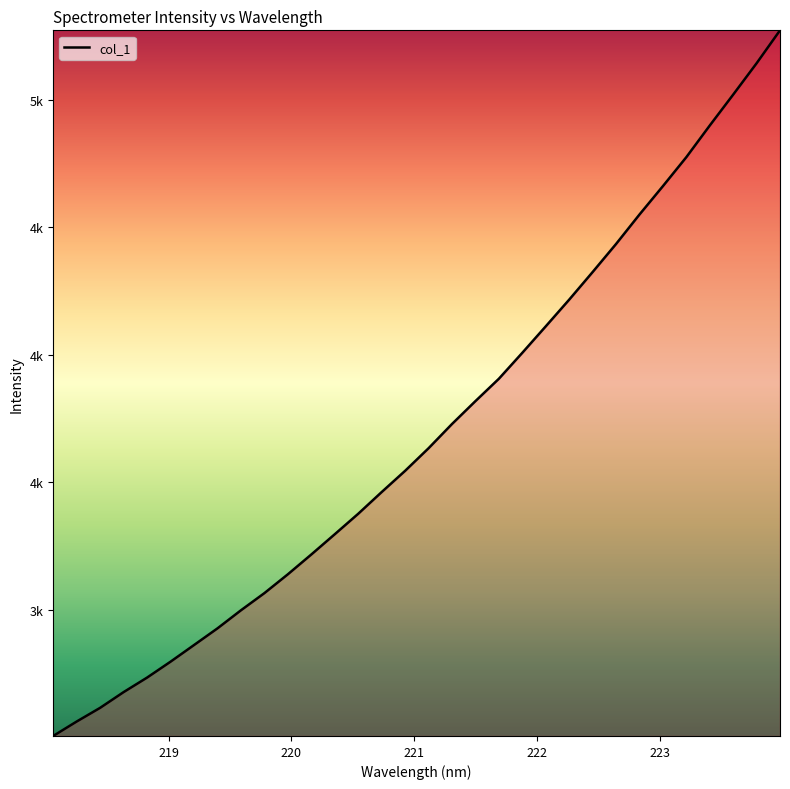

Does the chart have visible grid lines?

No